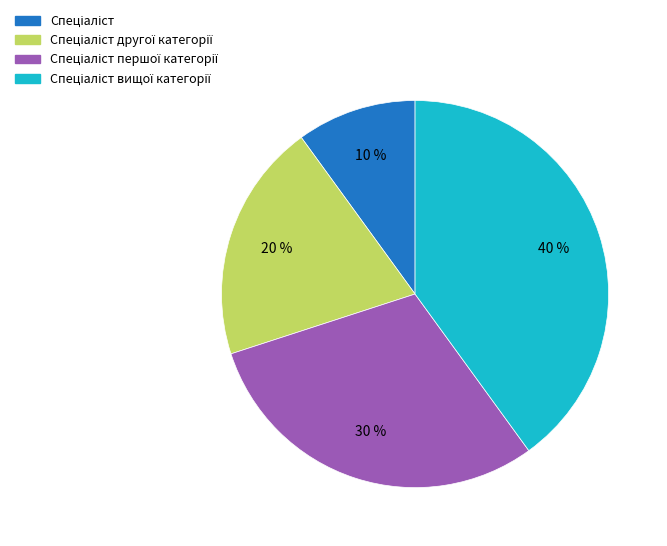

Is there a majority slice in this chart?

No